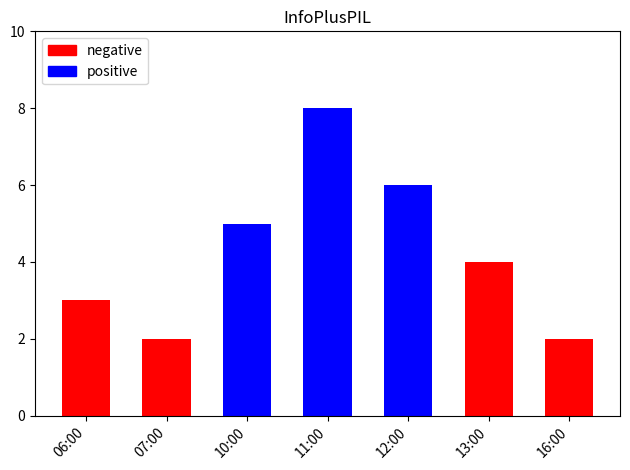

Is it true that the value at 11:00 is 12?

False